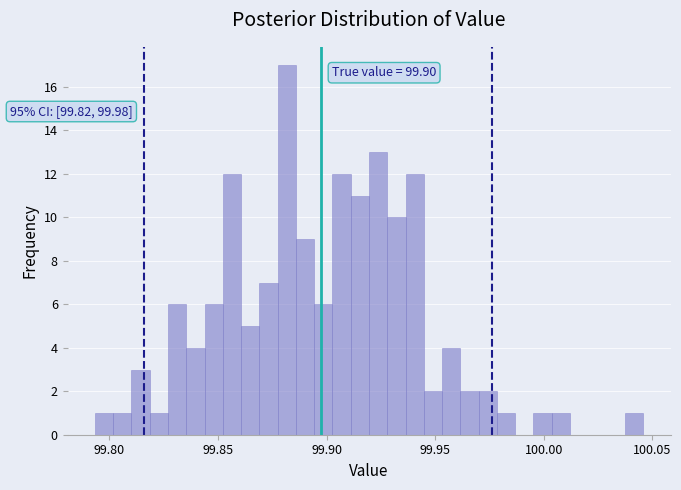

Read against the x-axis, roughly where is the centre of the tallest bar?

99.880